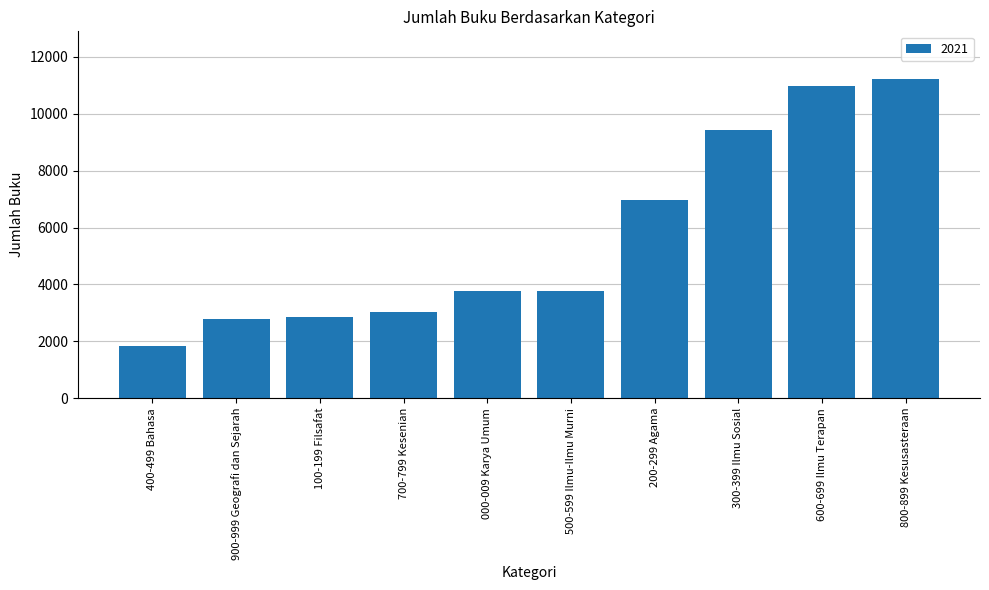

Between 400-499 Bahasa and 100-199 Filsafat, which is larger?

100-199 Filsafat